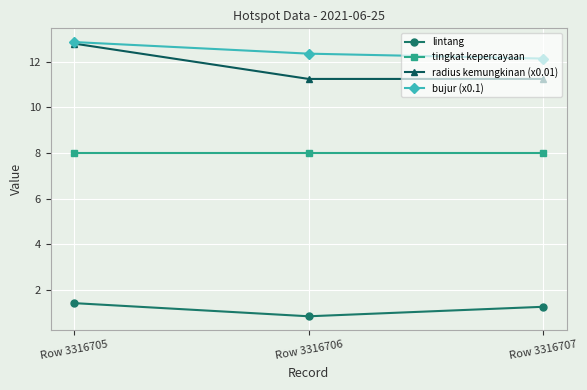

What is the value of the lintang point at the 3rd from the left?

1.3